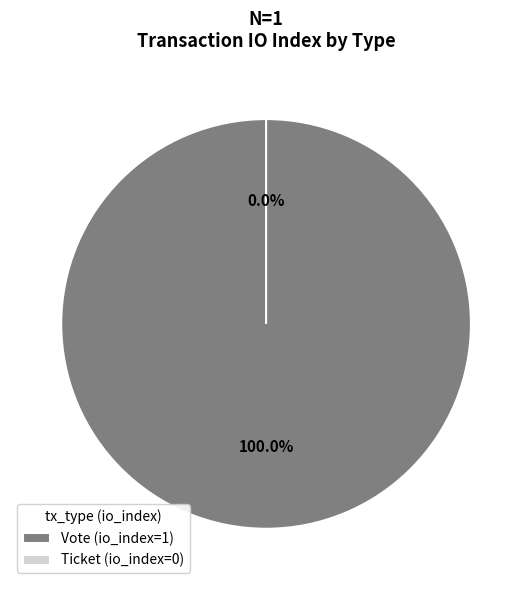

Which slice is the largest?

Vote